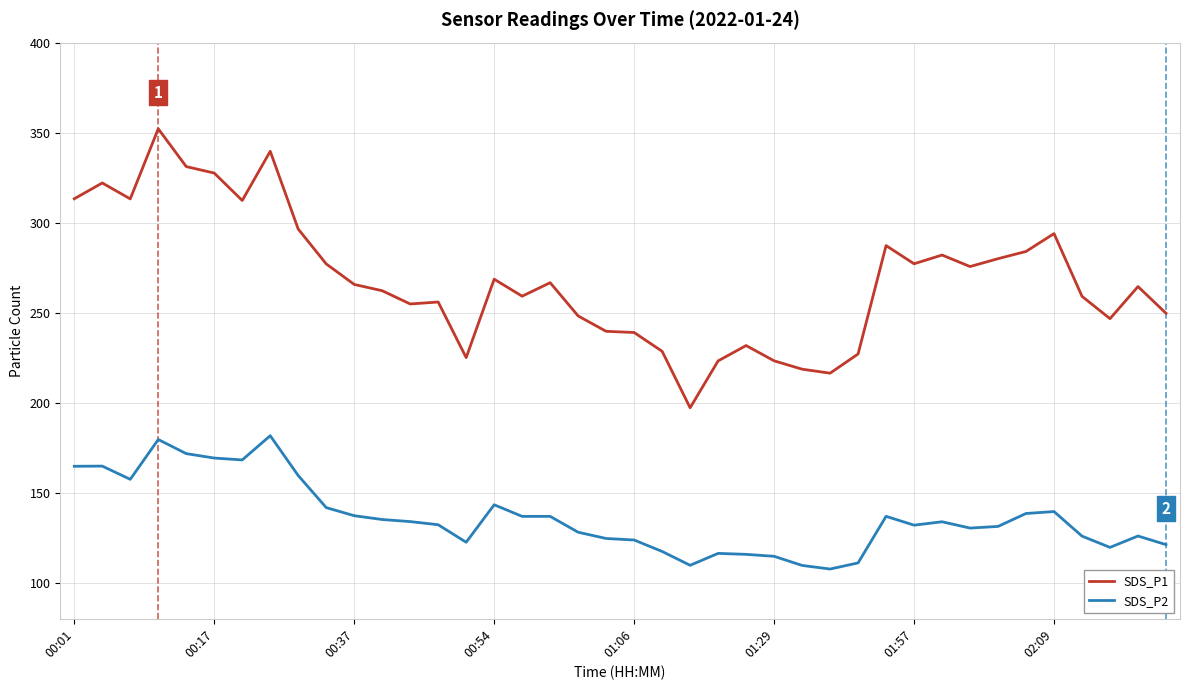

True or false: SDS_P2 and SDS_P1 cross at least once.

False